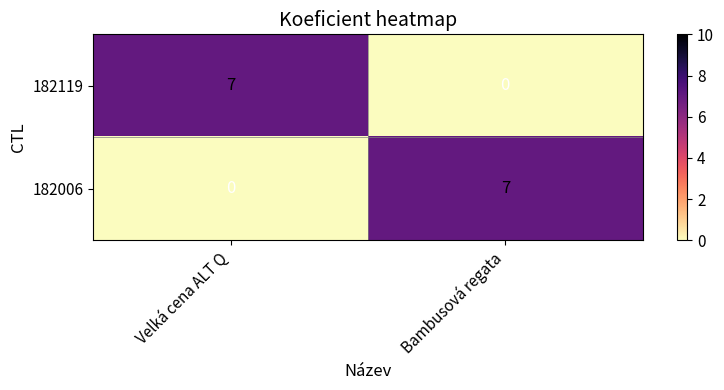

Is it true that 182119 equals 7 at Velká cena ALT Q?

True